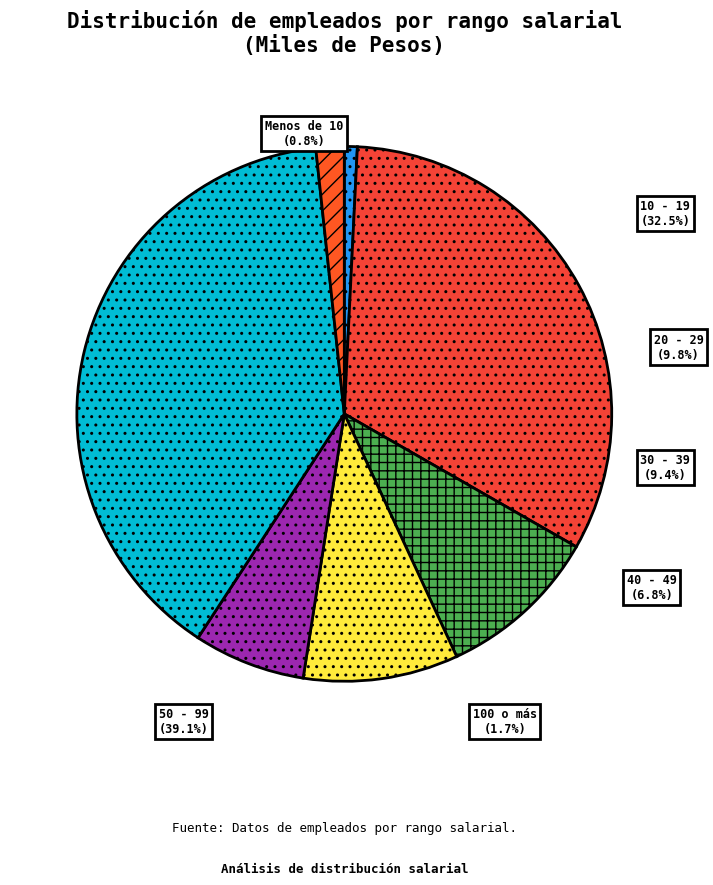

Does any single category account for the majority?

No